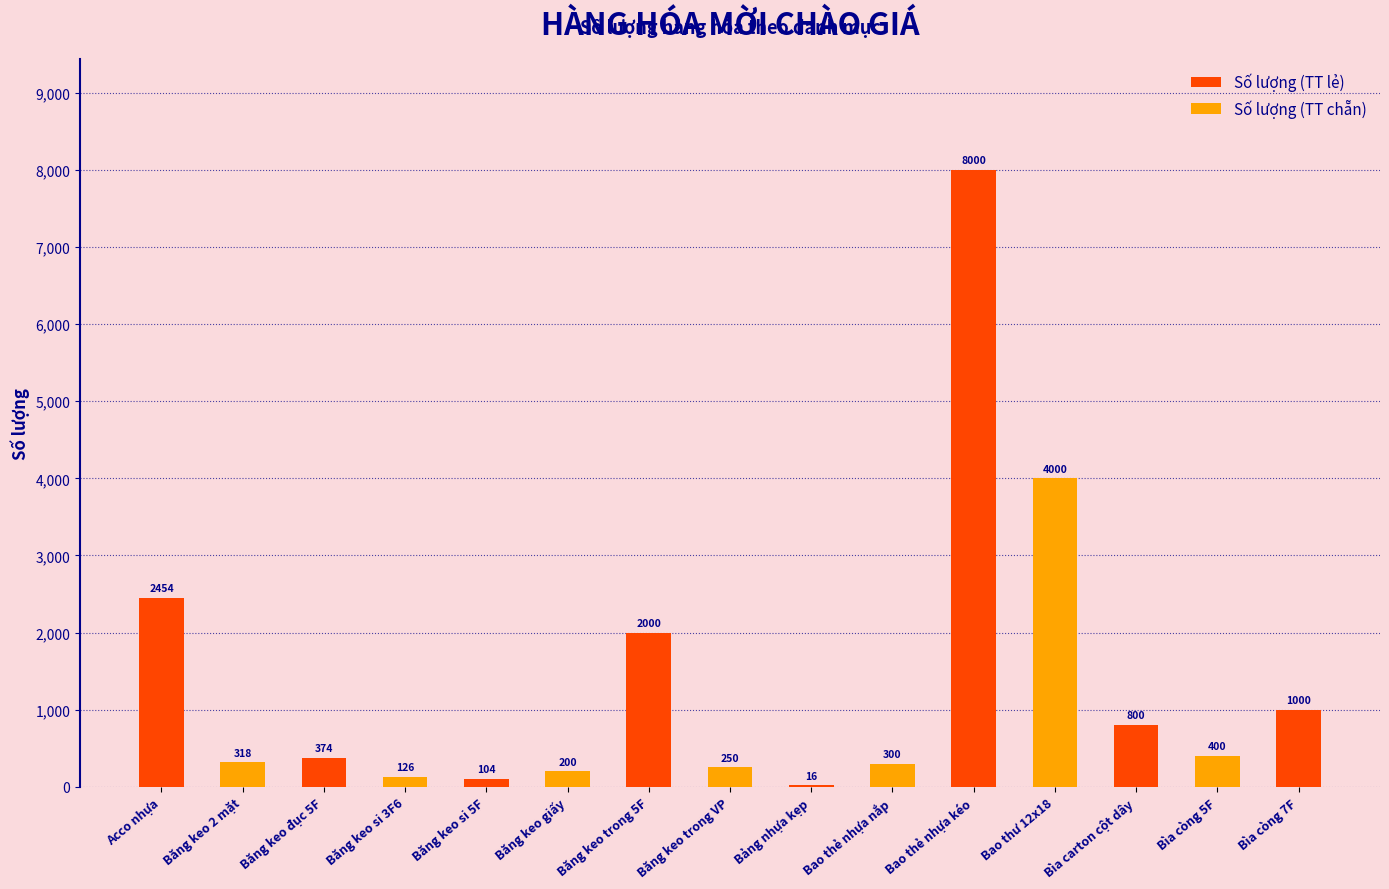

What is the sum of the values at Bìa còng 7F and Băng keo đục 5F?

1374